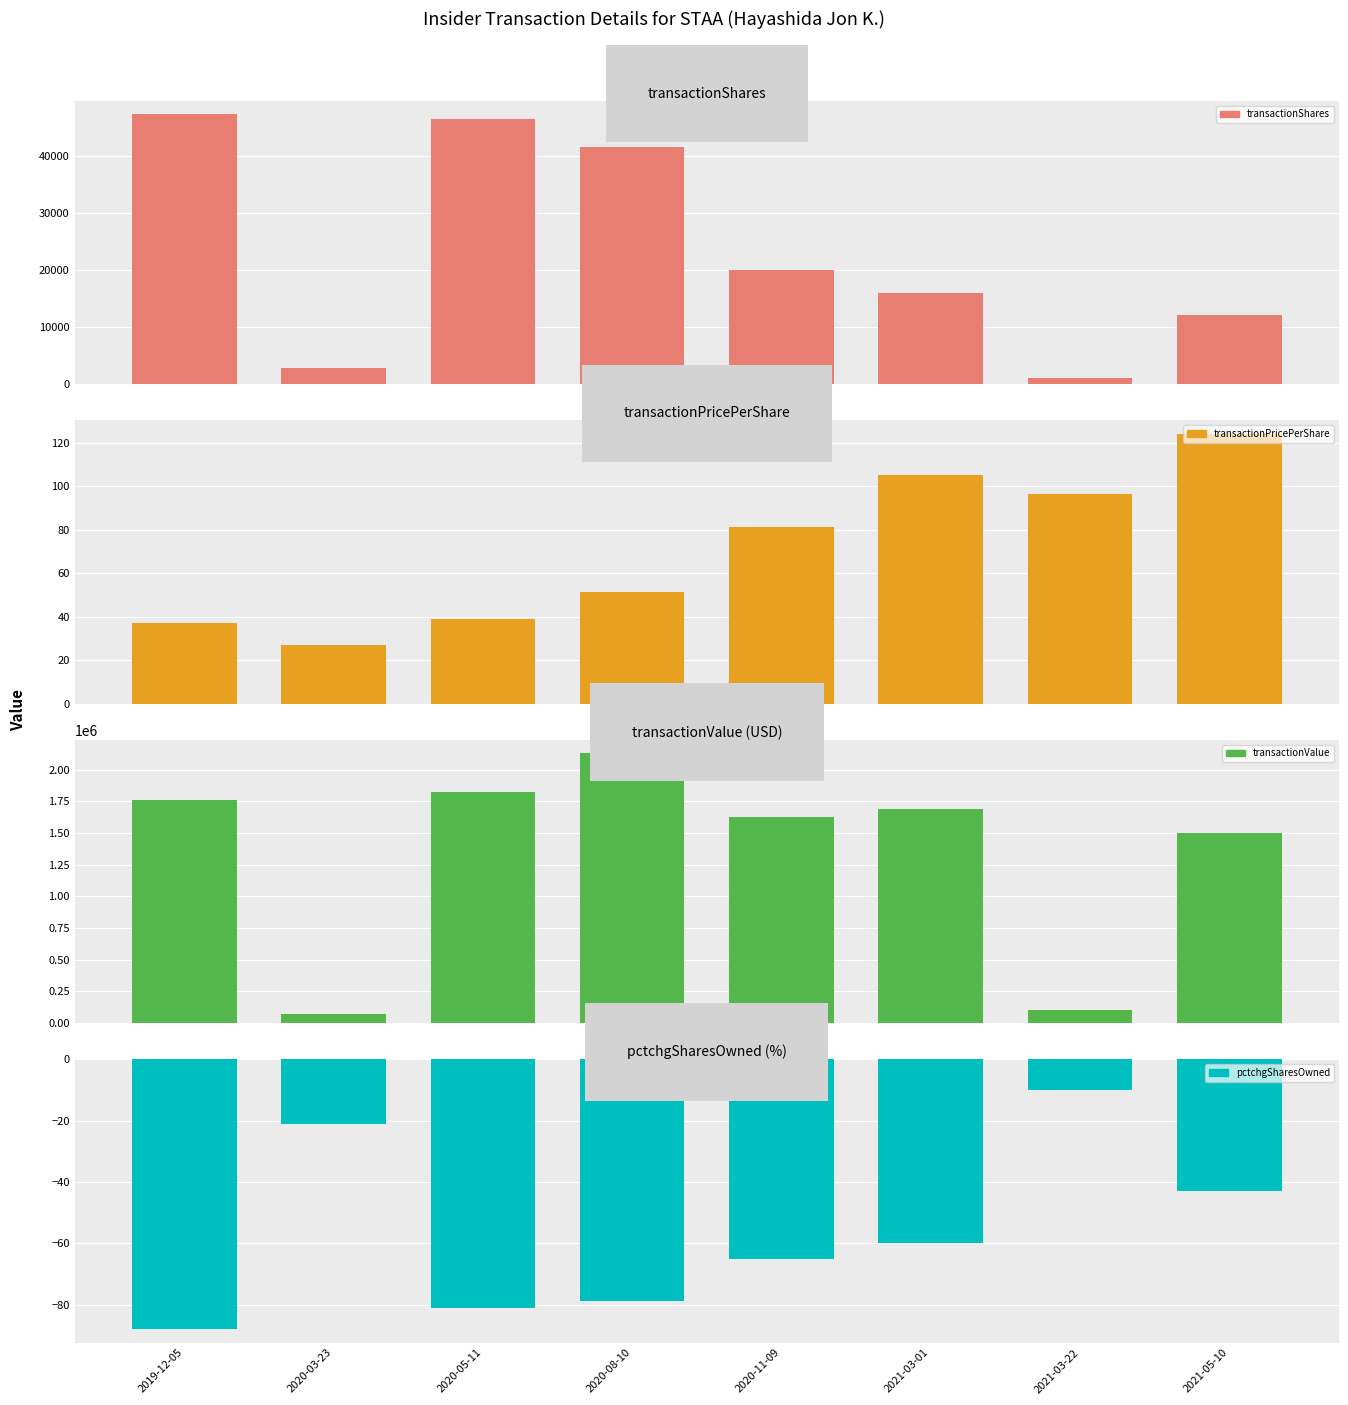

Reading left to right, what are all the values shown in this chart?

transactionShares: 2019-12-05=47408.0	2020-03-23=2813.0	2020-05-11=46563.0	2020-08-10=41602.0	2020-11-09=20000.0	2021-03-01=16000.0	2021-03-22=1103.0	2021-05-10=12109.0
transactionPricePerShare: 2019-12-05=37.2	2020-03-23=26.8	2020-05-11=39.1	2020-08-10=51.2	2020-11-09=81.3	2021-03-01=105.4	2021-03-22=96.4	2021-05-10=124.3
transactionValue: 2019-12-05=1763619.0	2020-03-23=75473.0	2020-05-11=1821079.0	2020-08-10=2130854.0	2020-11-09=1626800.0	2021-03-01=1686880.0	2021-03-22=106296.0	2021-05-10=1504561.0
pctchgSharesOwned: 2019-12-05=-88.0	2020-03-23=-21.0	2020-05-11=-81.0	2020-08-10=-79.0	2020-11-09=-65.0	2021-03-01=-60.0	2021-03-22=-10.0	2021-05-10=-43.0